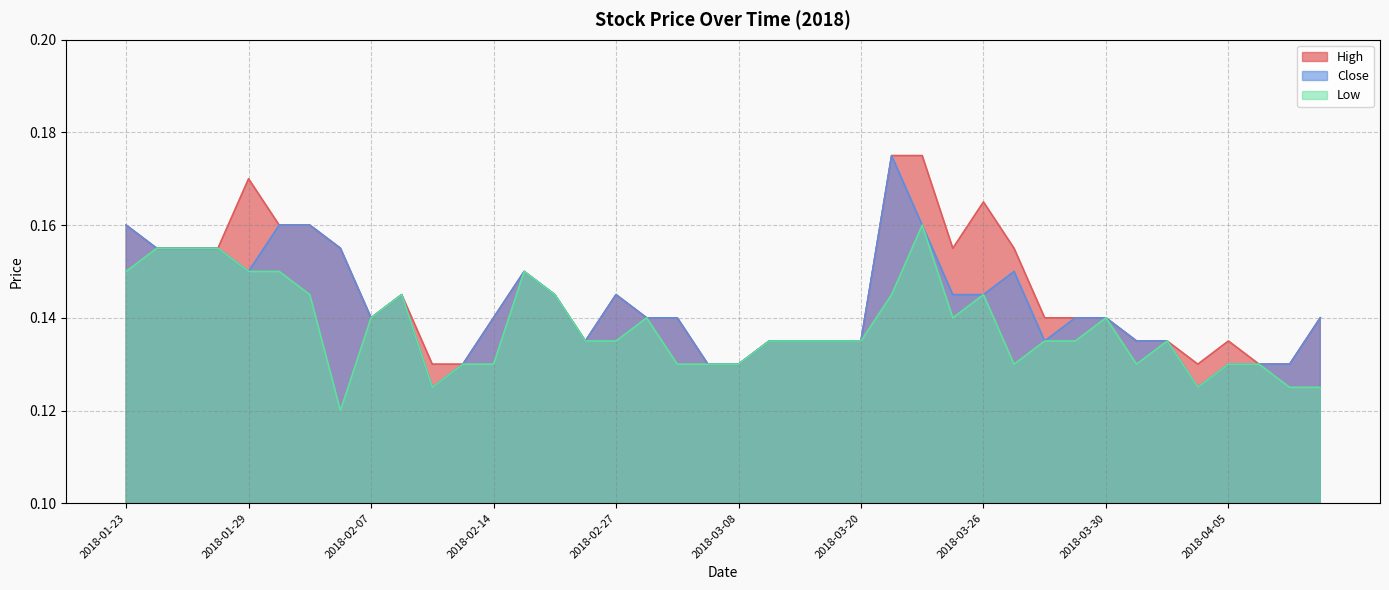

What is the total value across all series at 20180309?

0.4